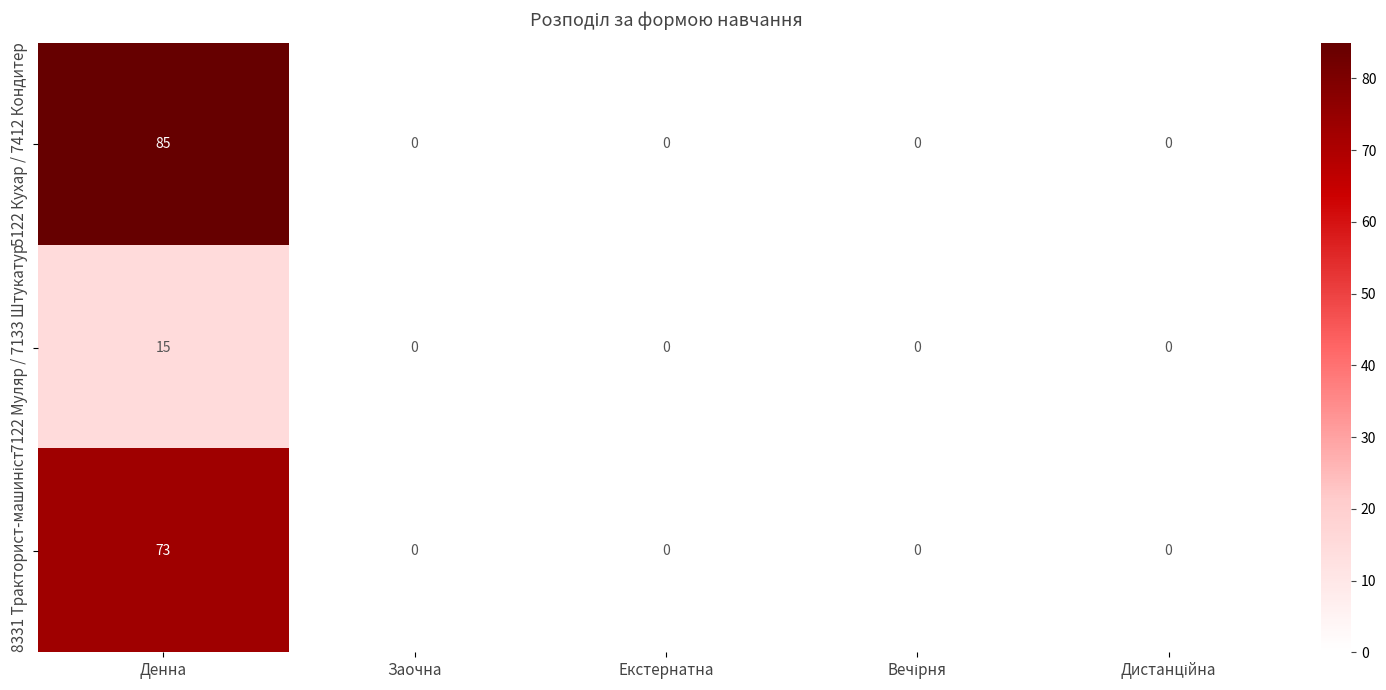

The 5122 Кухар / 7412 Кондитер series shows 0 at Заочна. True or false?

True